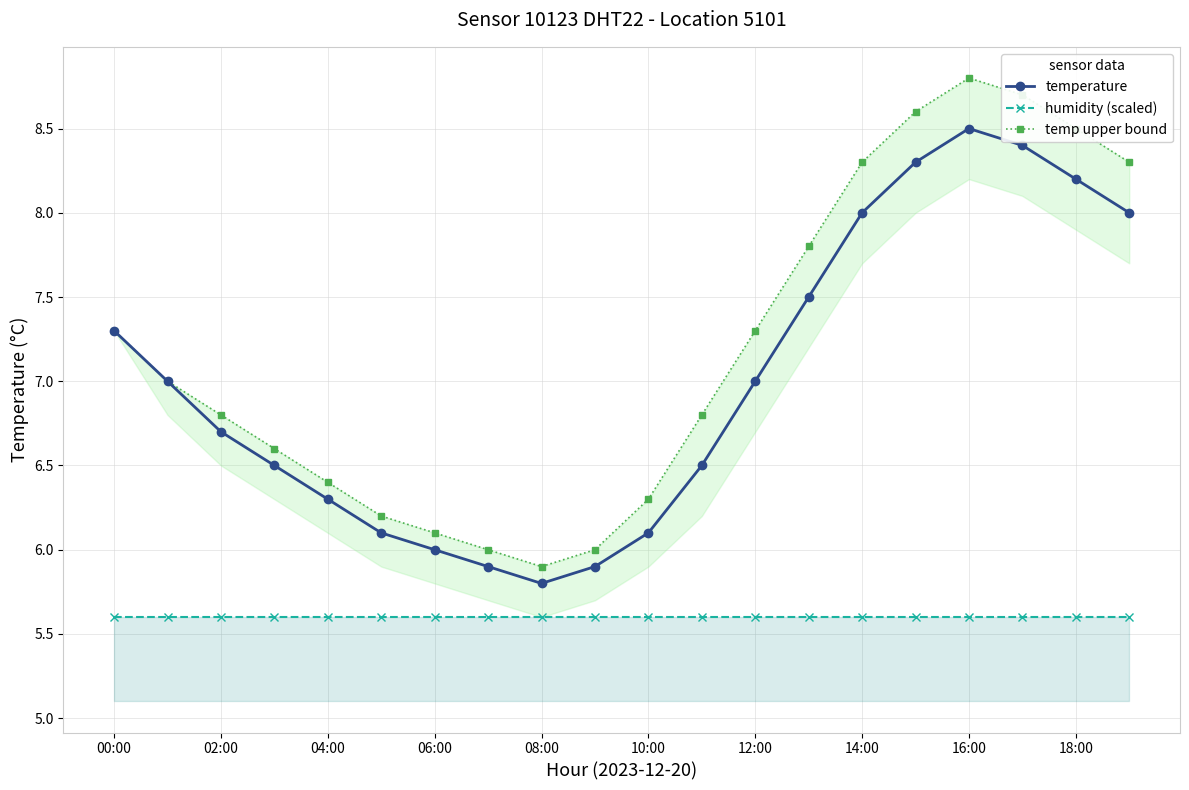

Which series has the largest total across all categories?

temp upper bound